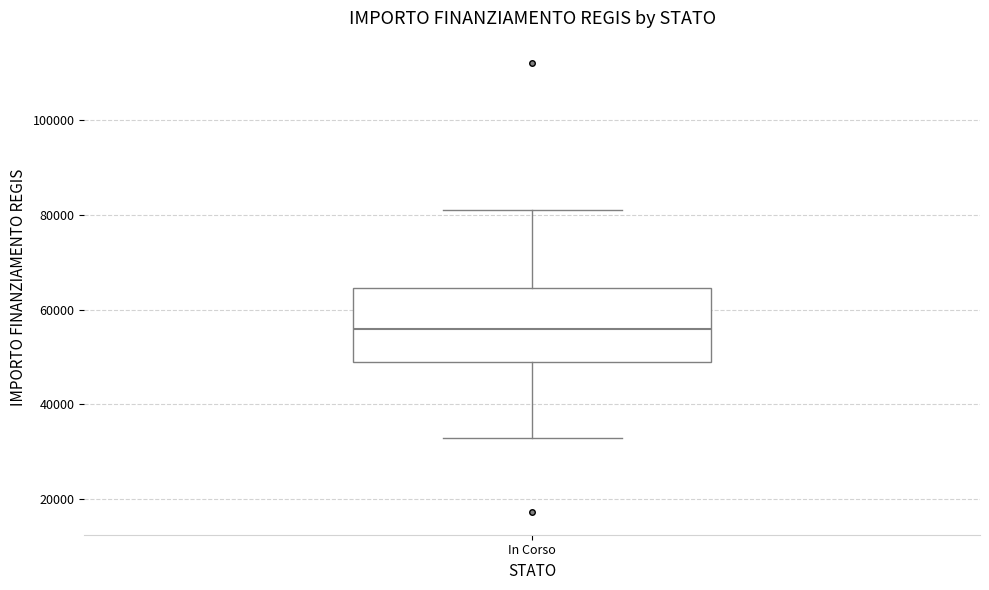

Read this box plot against the y-axis: the position of the median line, the range covered by the box, and the ends of both whiskers. The values are not printed on the chart, so give them approximately, as read against the axis.

median 56000, box 50000 to 64000, whiskers 32000 to 80000